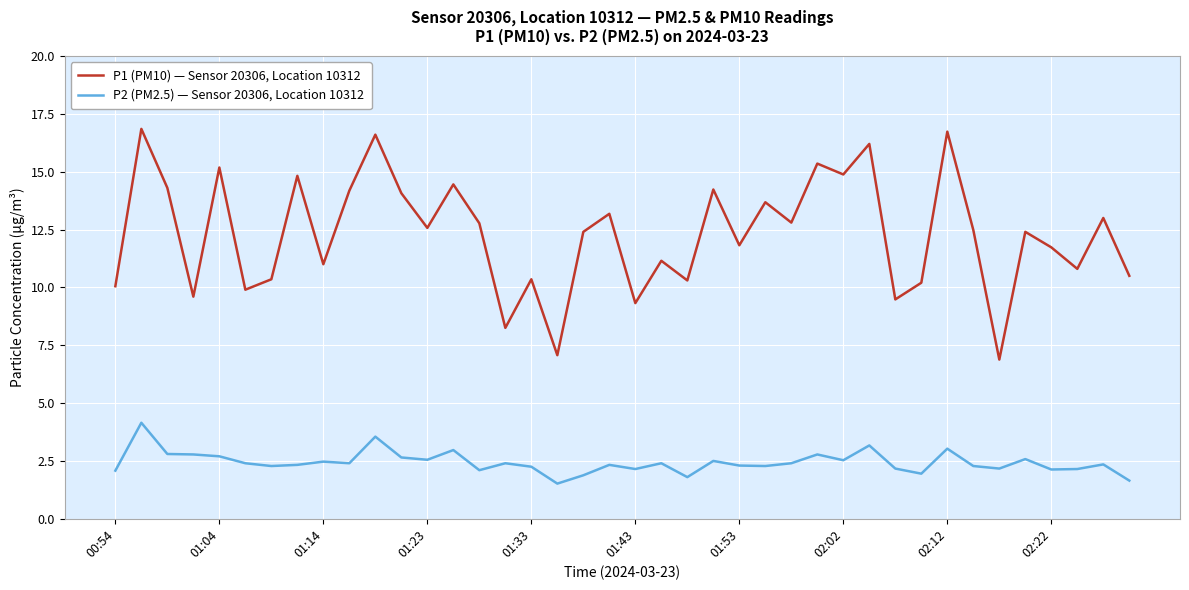

List the series in order of their overall mean, highest first.

P1 (PM10) — Sensor 20306, Location 10312, P2 (PM2.5) — Sensor 20306, Location 10312